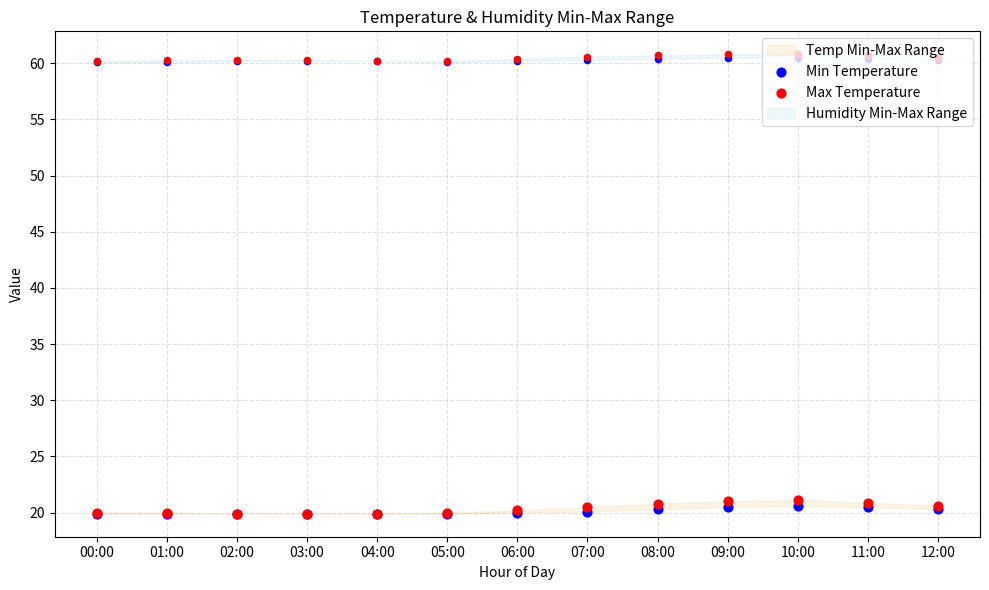

Is the value of Max Temperature at 02:00 greater than the value of Min Temperature at 08:00?

No